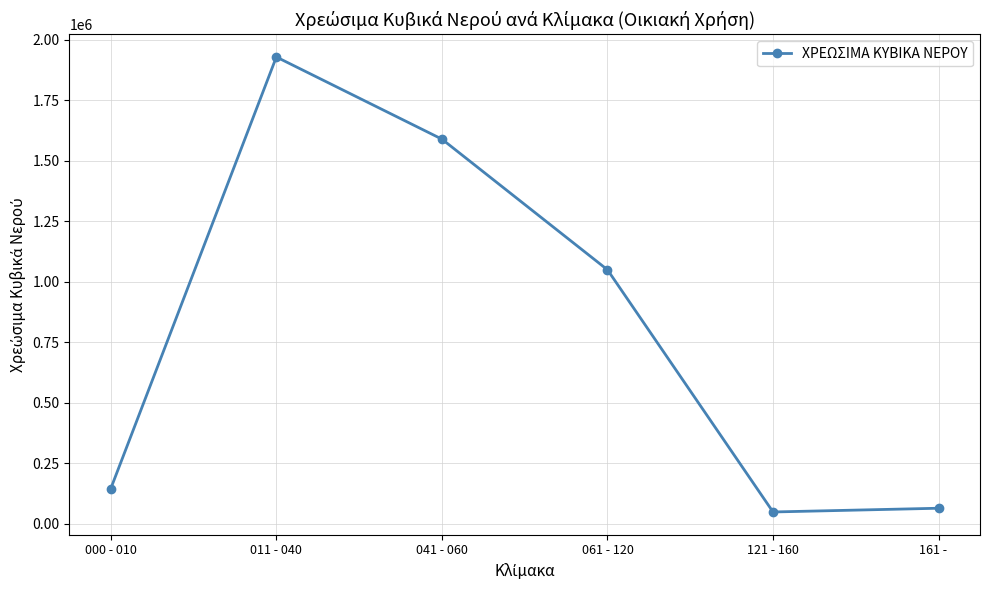

How many series are shown in this chart?

1